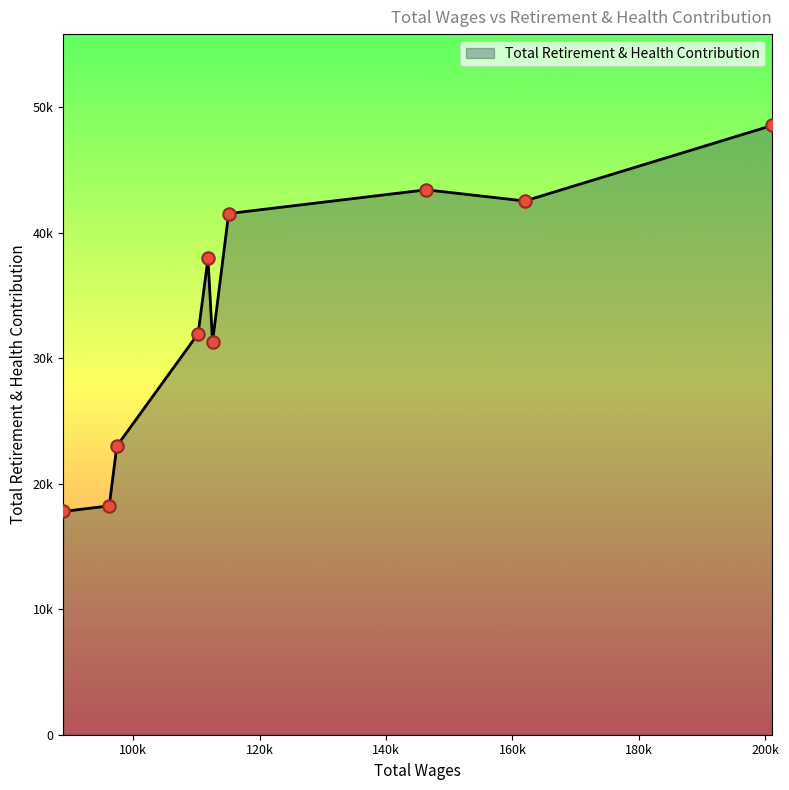

Does the chart have visible grid lines?

No